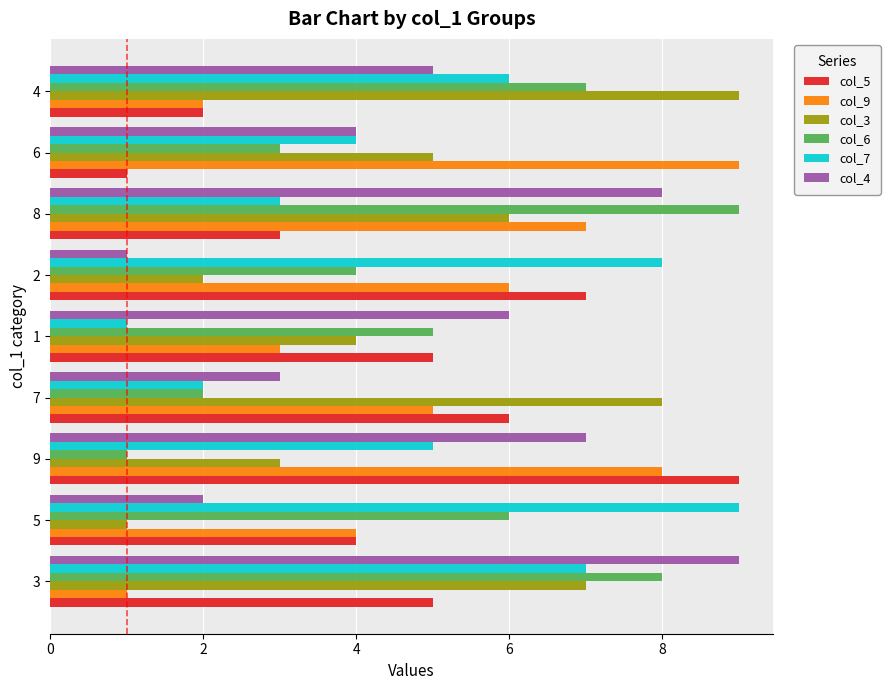

What is the difference between the maximum and second lowest values in the col_9 series?

7